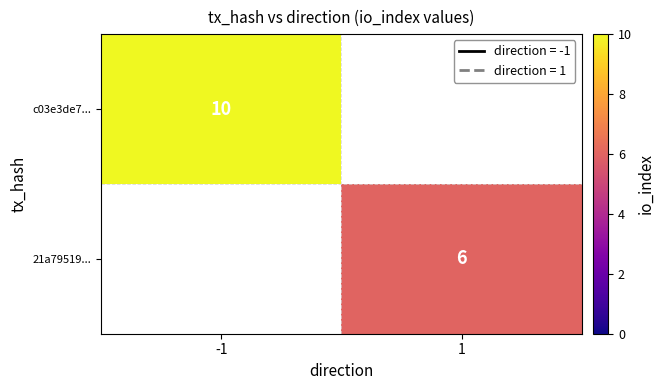

Is it true that c03e3de7... equals 10 at -1?

True